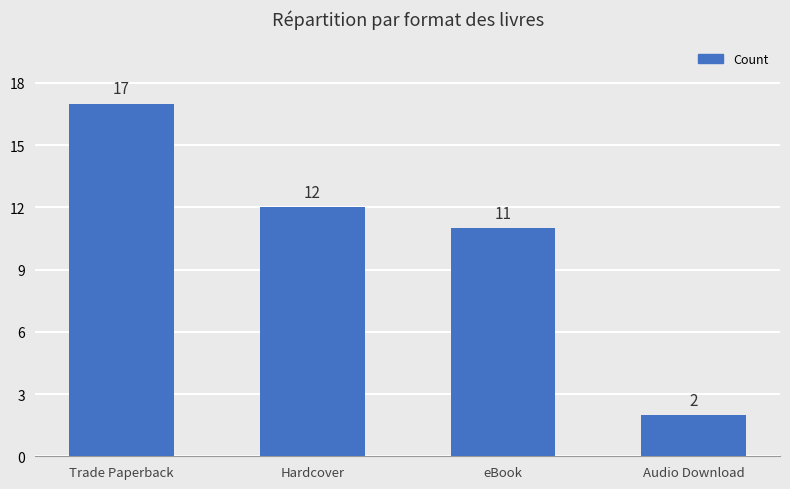

Between Hardcover and Trade Paperback, which is larger?

Trade Paperback